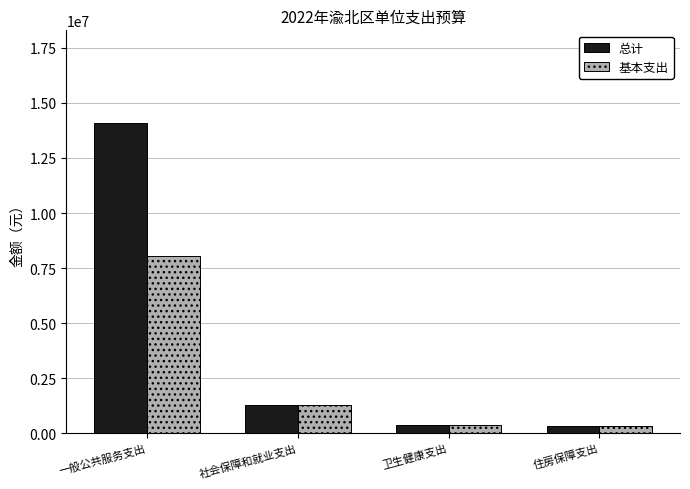

What is the label of the 3rd bar from the right?

社会保障和就业支出